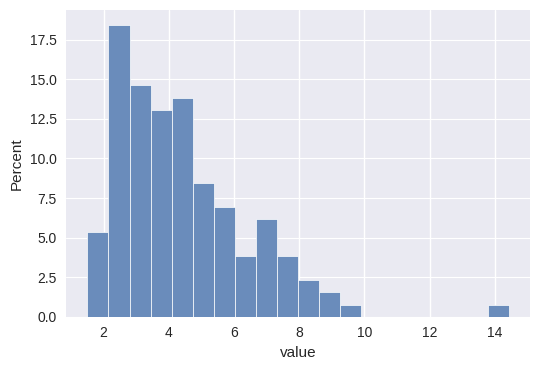

Around what value on the x-axis is the tallest bar? Give the approximate position of its centre, as read against the axis.

2.4